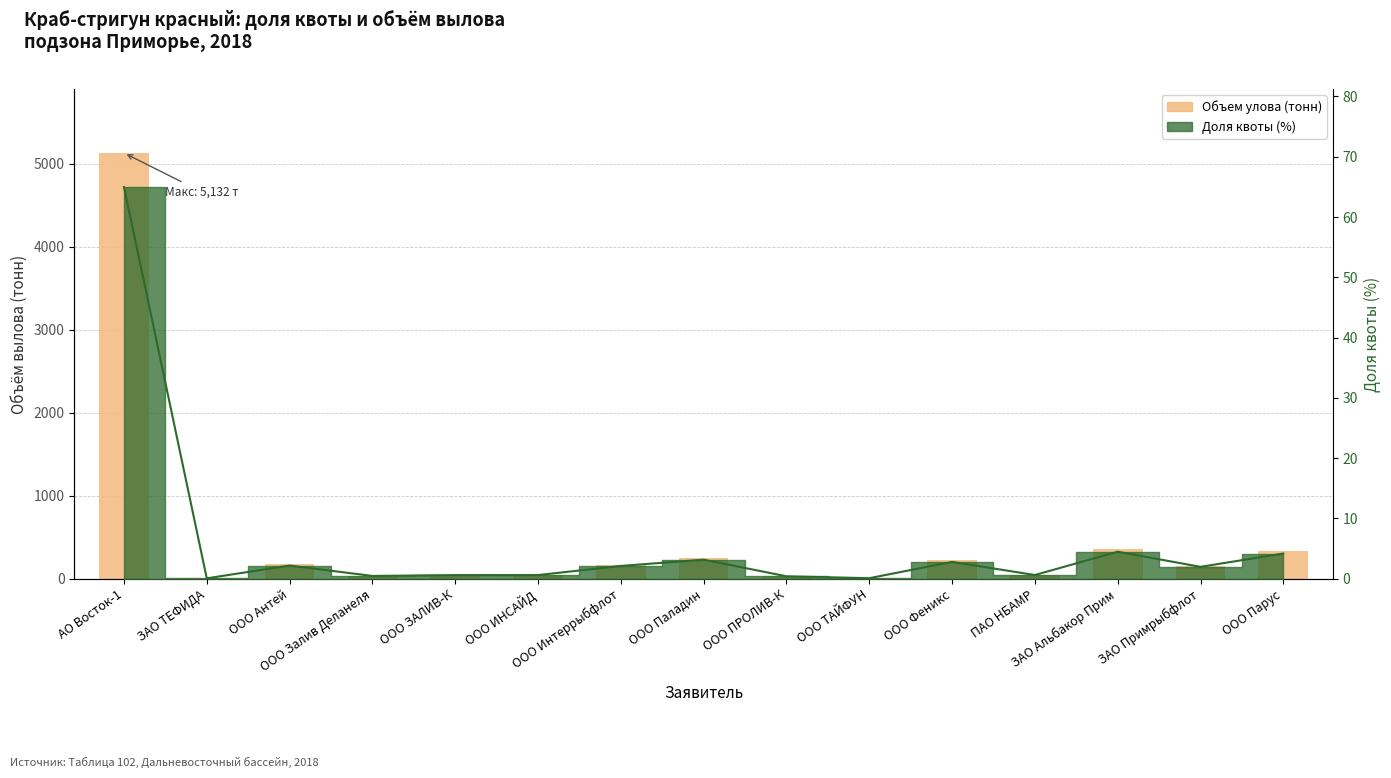

Reading left to right, what are all the values shown in this chart?

АО Восток-1=5132.0	ЗАО ТЕФИДА=4.4	ООО Антей=172.3	ООО Залив Деланеля=35.7	ООО ЗАЛИВ-К=46.8	ООО ИНСАЙД=47.2	ООО Интеррыбфлот=167.1	ООО Паладин=248.8	ООО ПРОЛИВ-К=31.3	ООО ТАЙФУН=6.2	ООО Феникс=219.7	ПАО НБАМР=48.0	ЗАО Альбакор Прим=353.4	ЗАО Примрыбфлот=155.0	ООО Парус=329.8